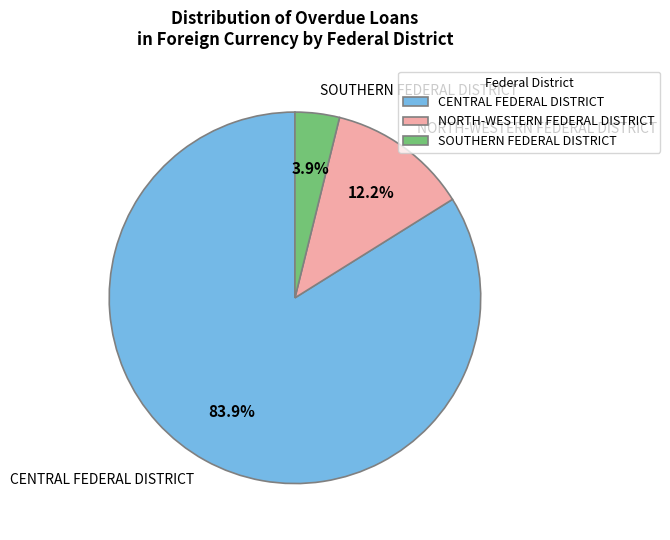

Between NORTH-WESTERN FEDERAL DISTRICT and SOUTHERN FEDERAL DISTRICT, which is larger?

NORTH-WESTERN FEDERAL DISTRICT